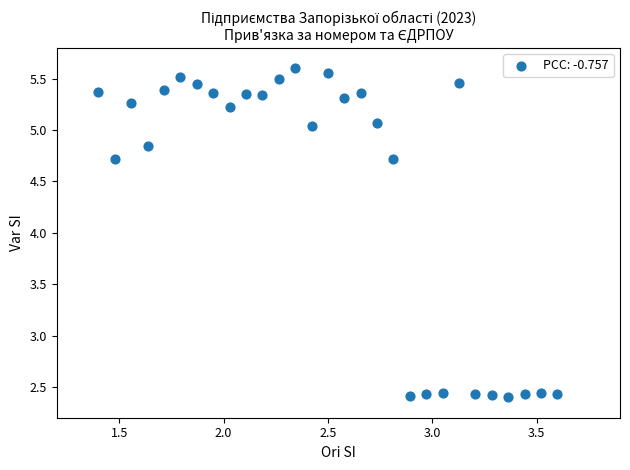

What is the range of Y values (max minus min)?

3.2